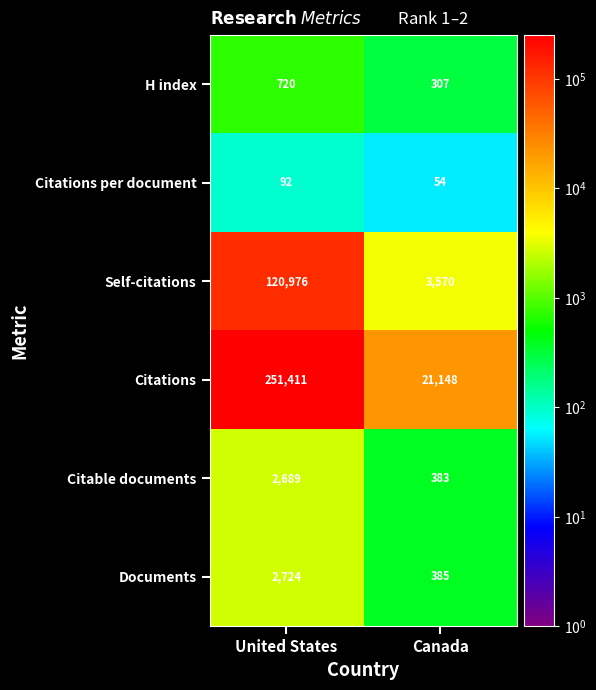

What is the average value of the Citations per document series?

73